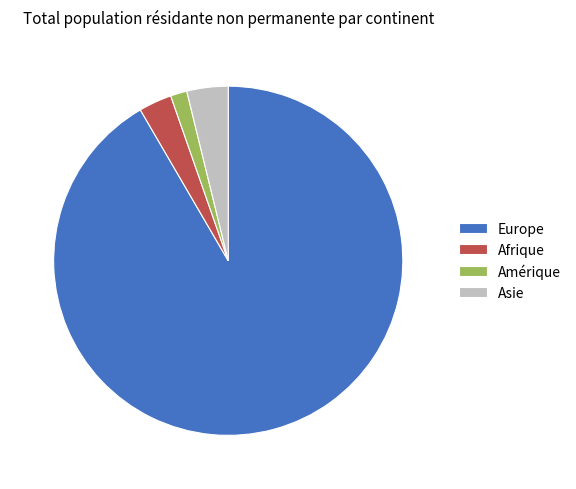

Rank the categories by value from highest to lowest.

Europe, Asie, Afrique, Amérique